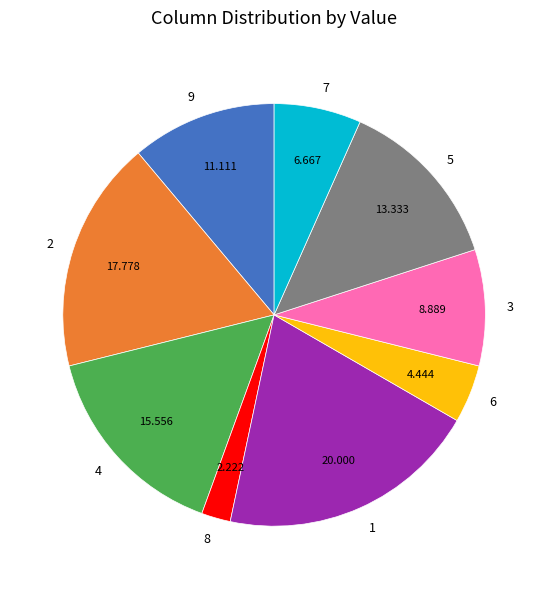

Does 6 account for over 50% of the chart?

No